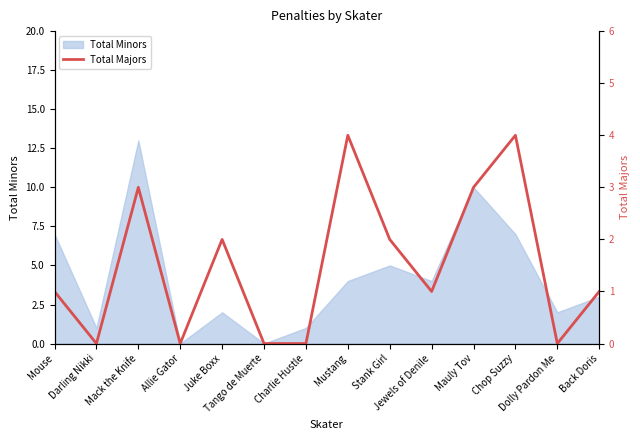

The value at Dolly Pardon Me is -2. True or false?

False